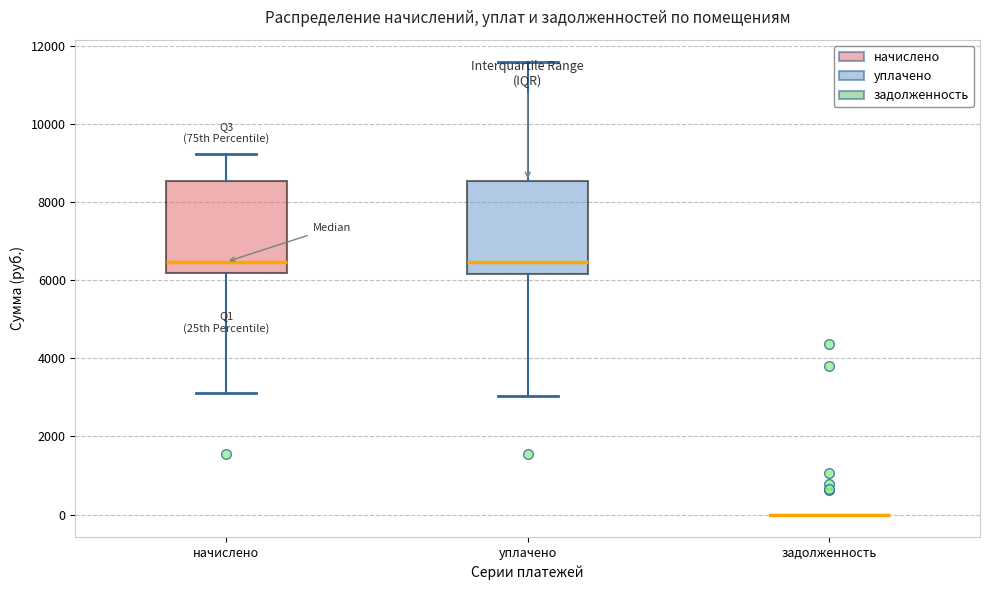

Reading left to right, transcribe this box plot: for each box, give where its median line is, the range the box spans, and where its two whiskers end, as read against the y-axis. The values are not printed on the chart, so give them approximately, as read against the axis.

начислено: median 6400, box 6200 to 8600, whiskers 3200 to 9200
уплачено: median 6400, box 6200 to 8600, whiskers 3000 to 11600
задолженность: box collapsed to a line at 0, whiskers 0 to 0